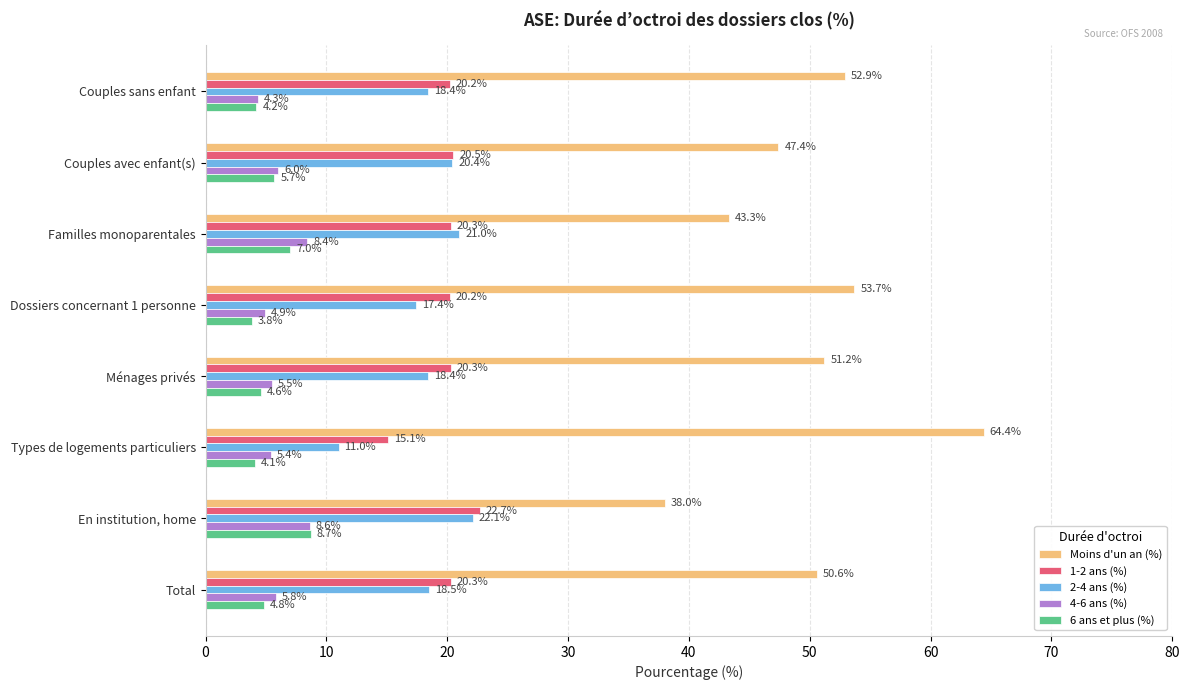

At how many categories does at least one series exceed 52?

3